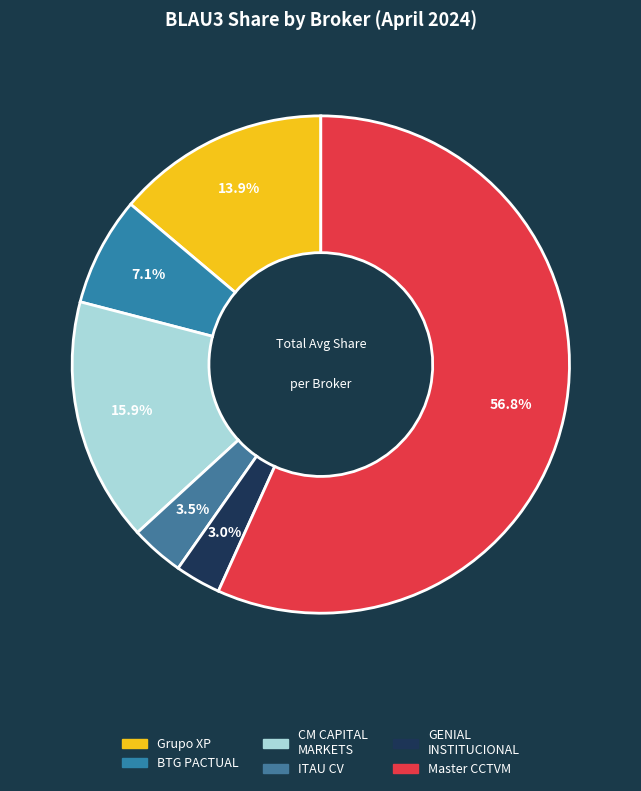

How many segments does this pie chart have?

6